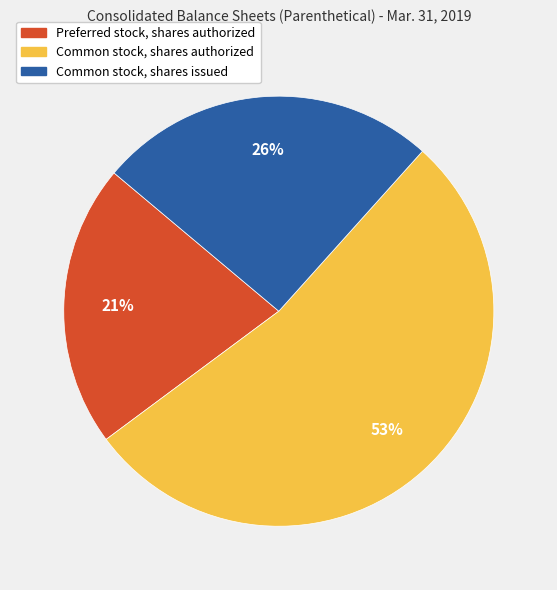

To the nearest percent, what is the difference between the largest and smallest slice percentages?

32%